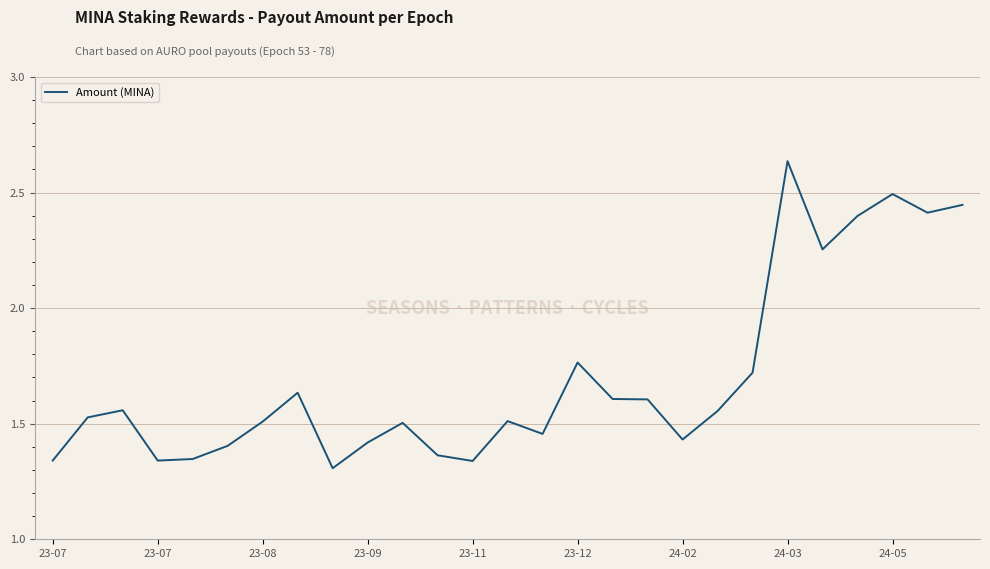

What is the maximum value shown in the chart?

2.6